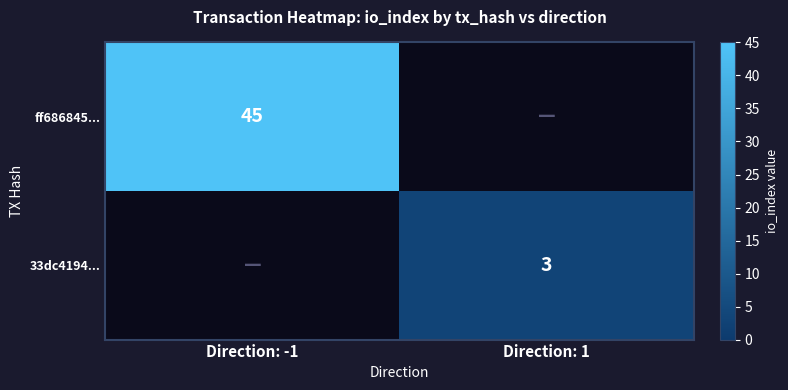

Is the value of ff686845... at Direction: -1 greater than the value of 33dc4194... at Direction: 1?

Yes